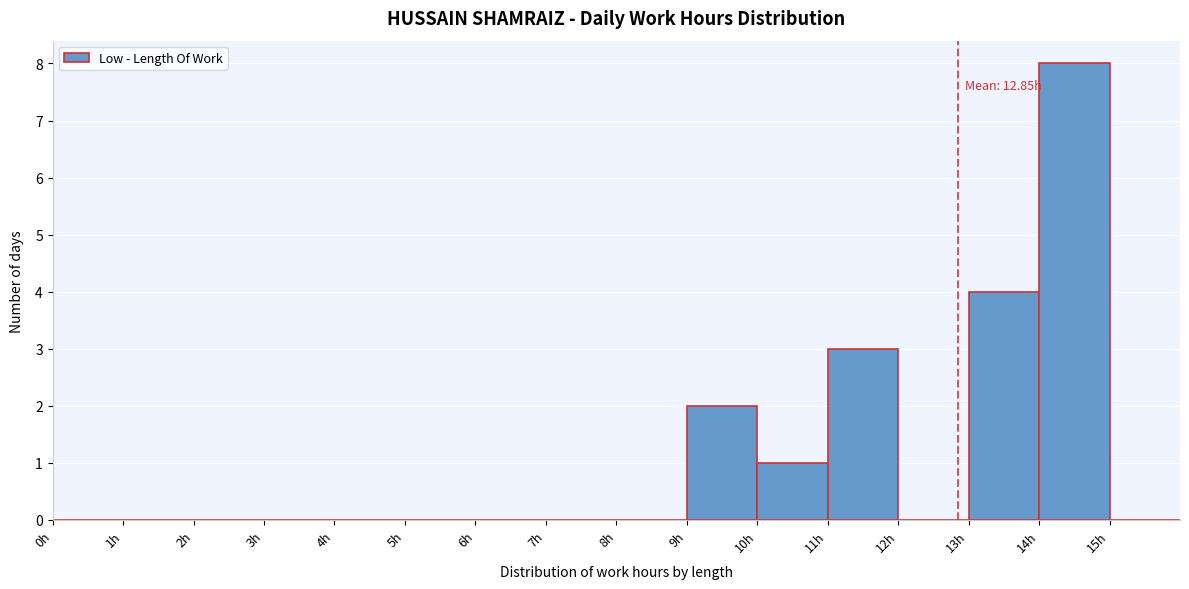

Which range on the x-axis has the tallest bar?

14 to 15